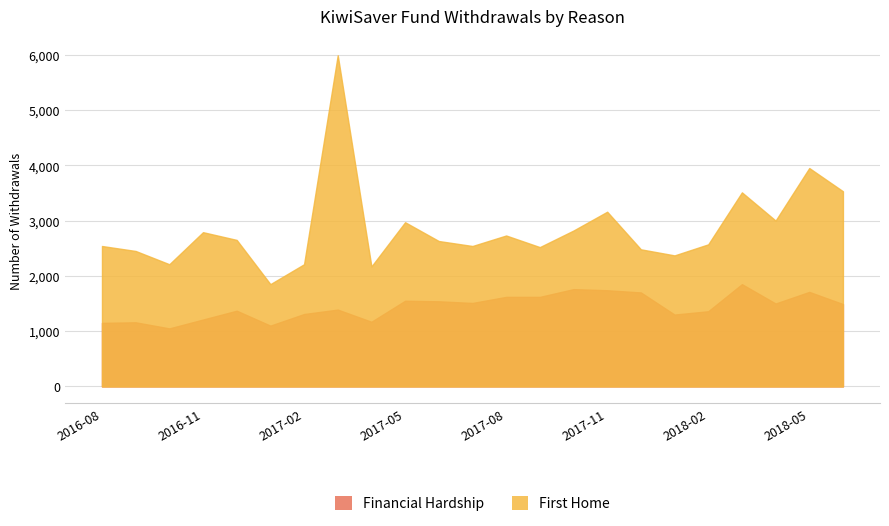

True or false: First Home and Financial Hardship cross at least once.

False